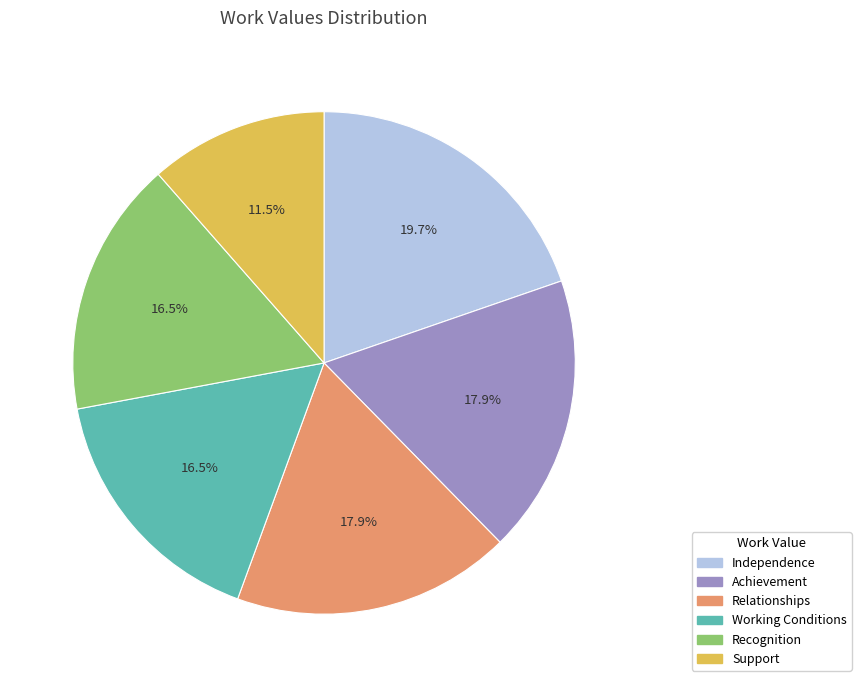

What is the smallest slice in the pie chart?

Support